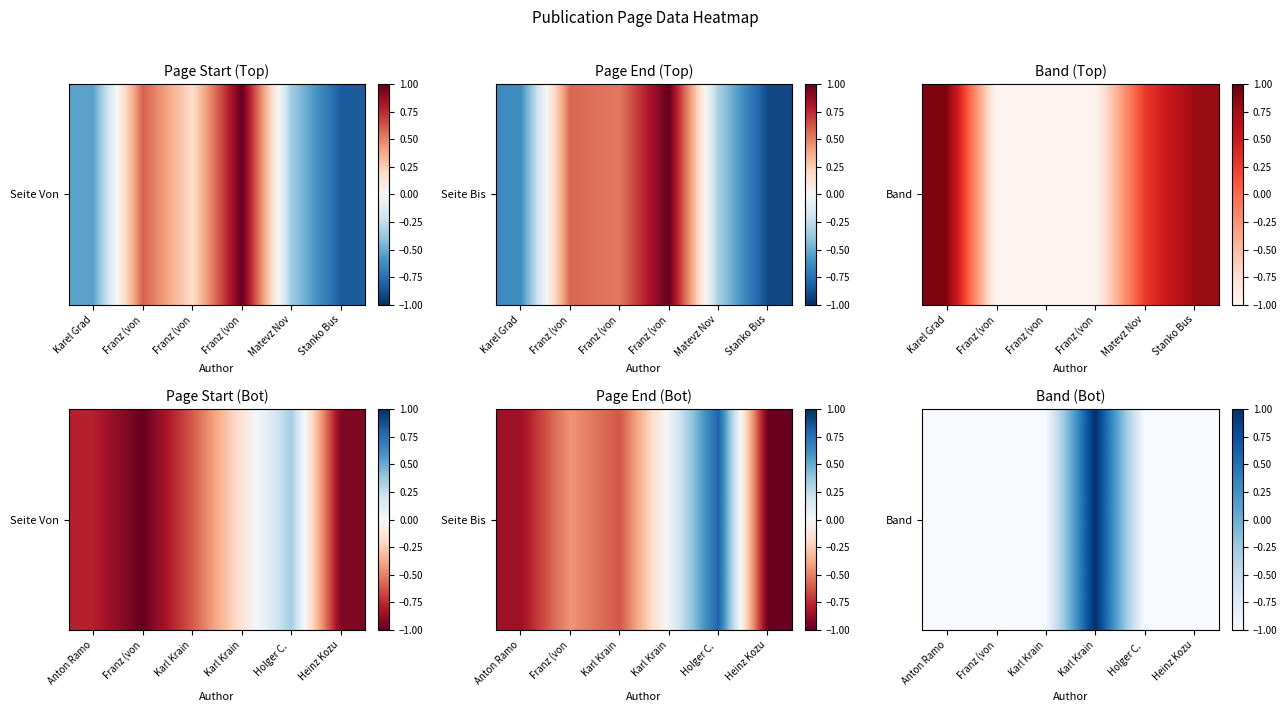

The value at Karl Krain is -1. True or false?

True